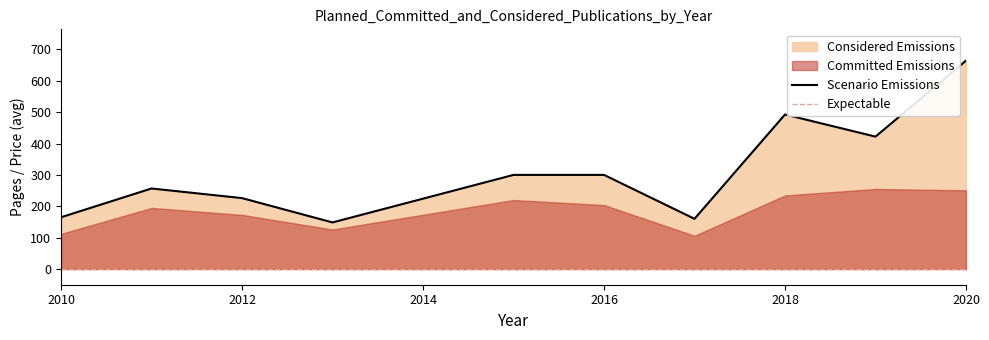

At which label does Scenario Emissions reach its peak?

2020